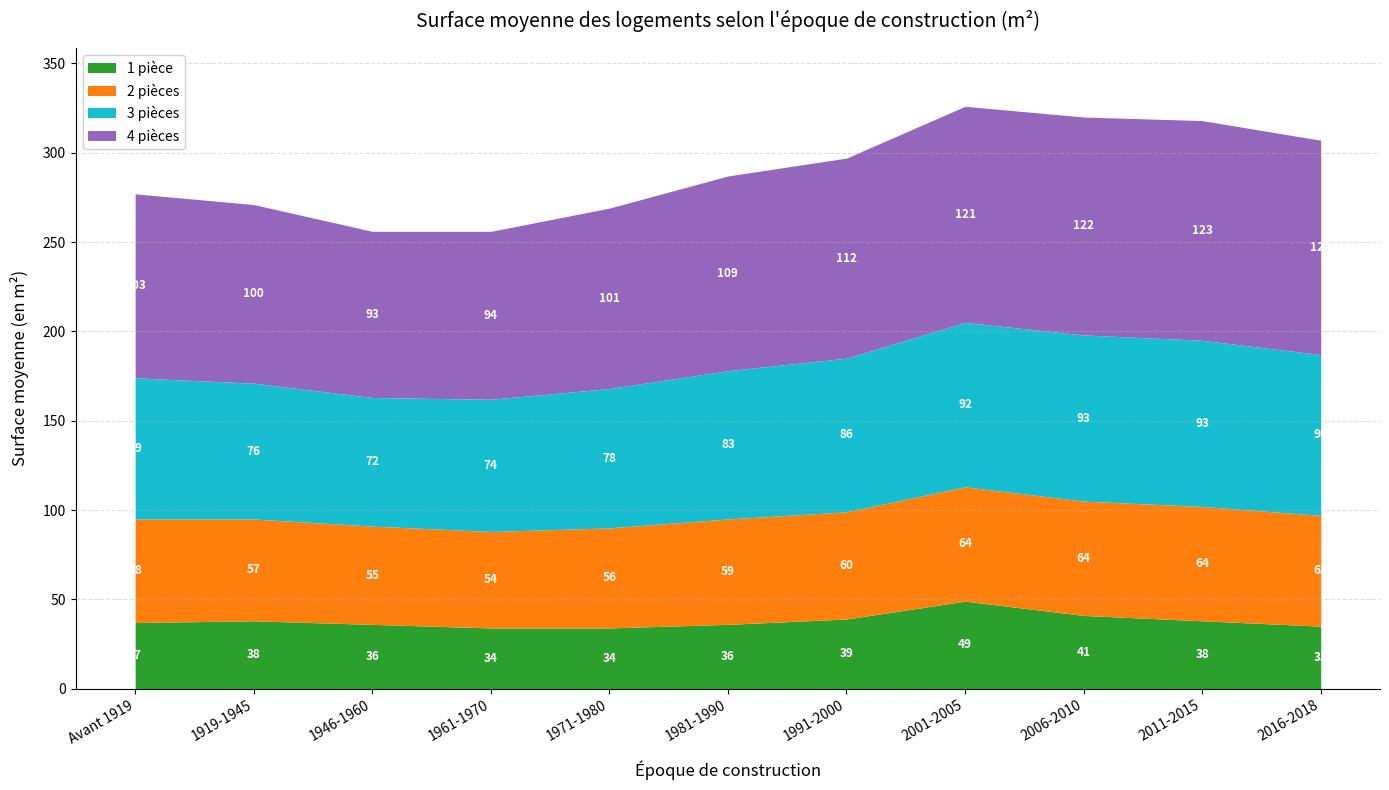

Read the 3 pièces value at 1961-1970, to the nearest 10.

70